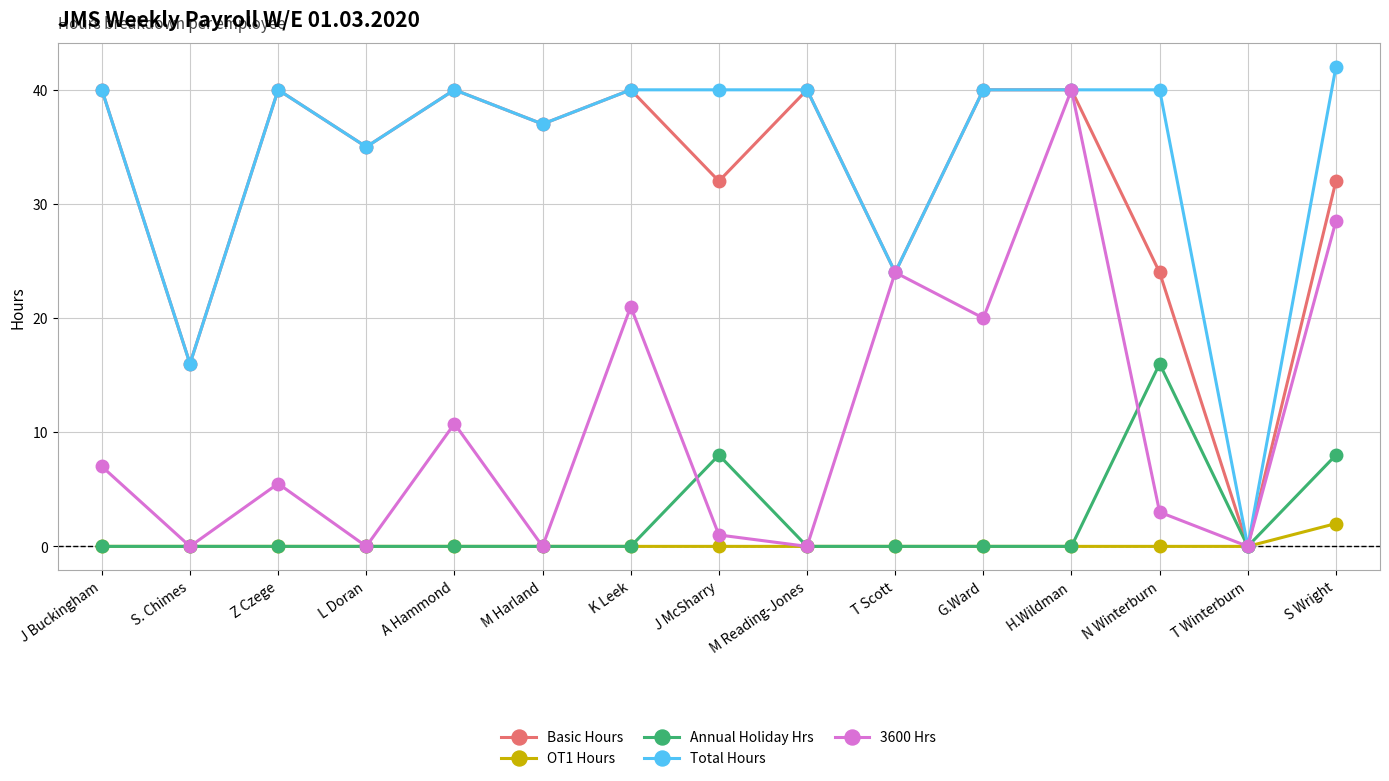

What is the difference between the highest and lowest values at J Buckingham?

40.0